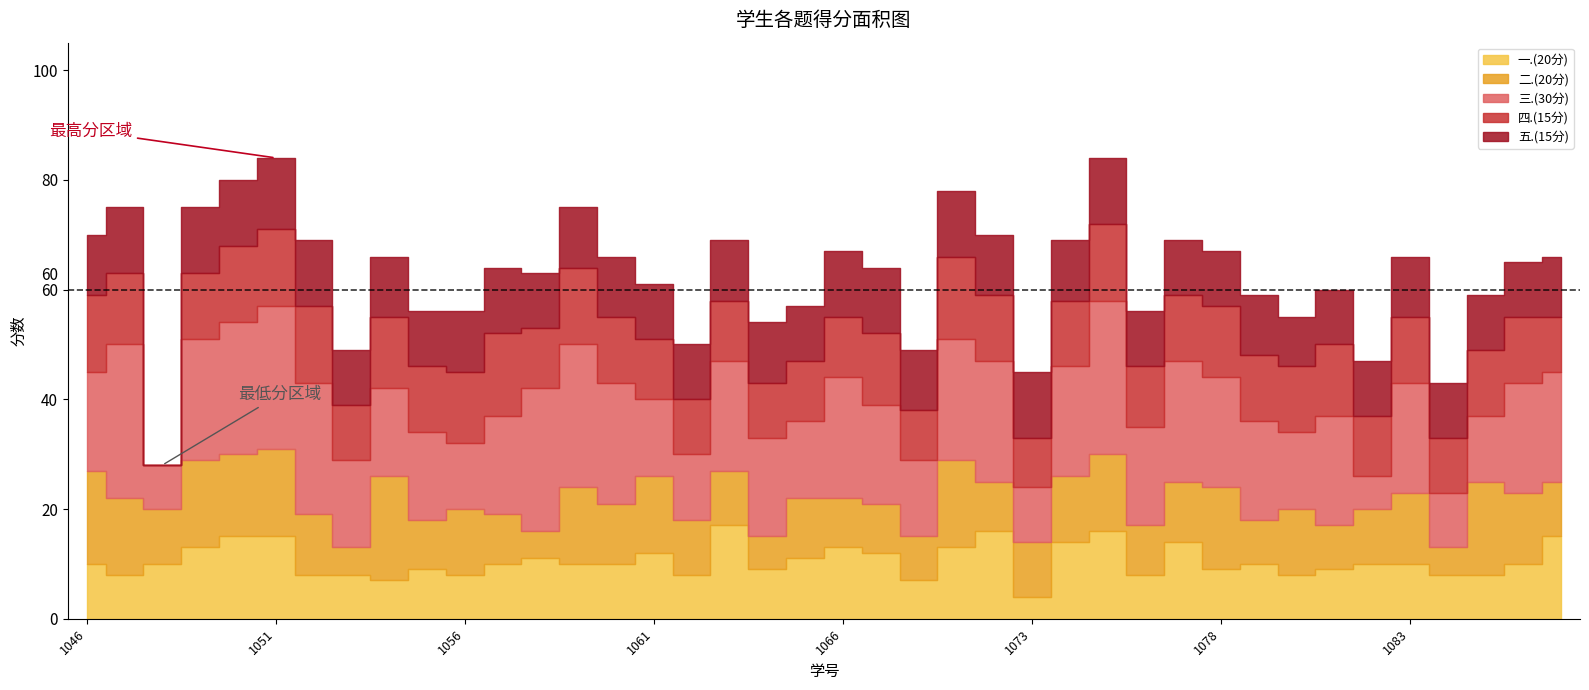

What is the sum of all 四.(15分) values?

469